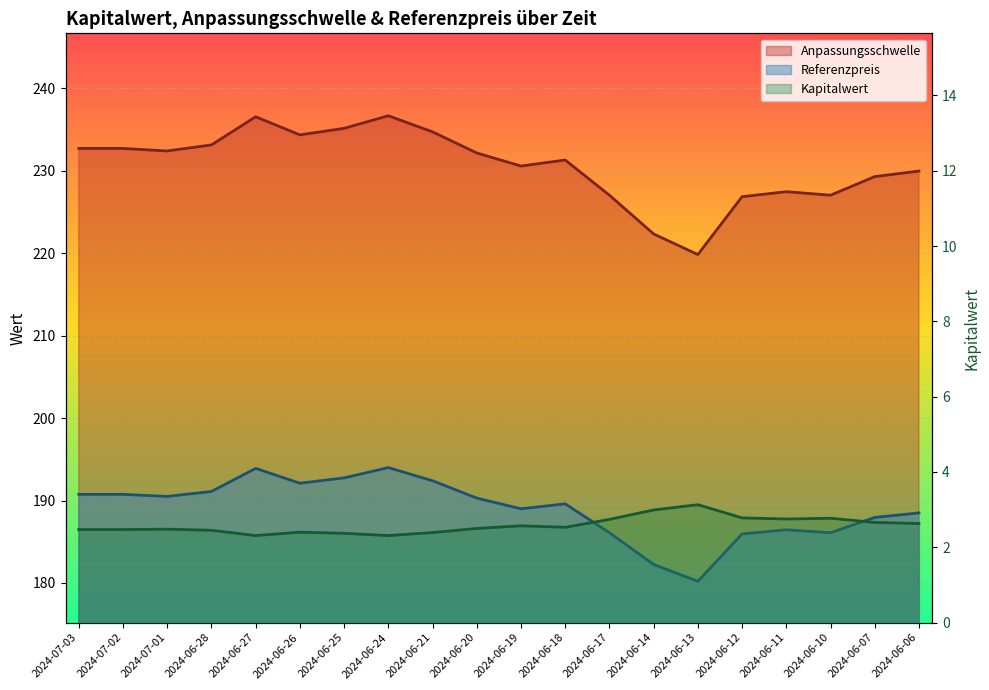

Where is the first local minimum for Referenzpreis?

2024-07-01